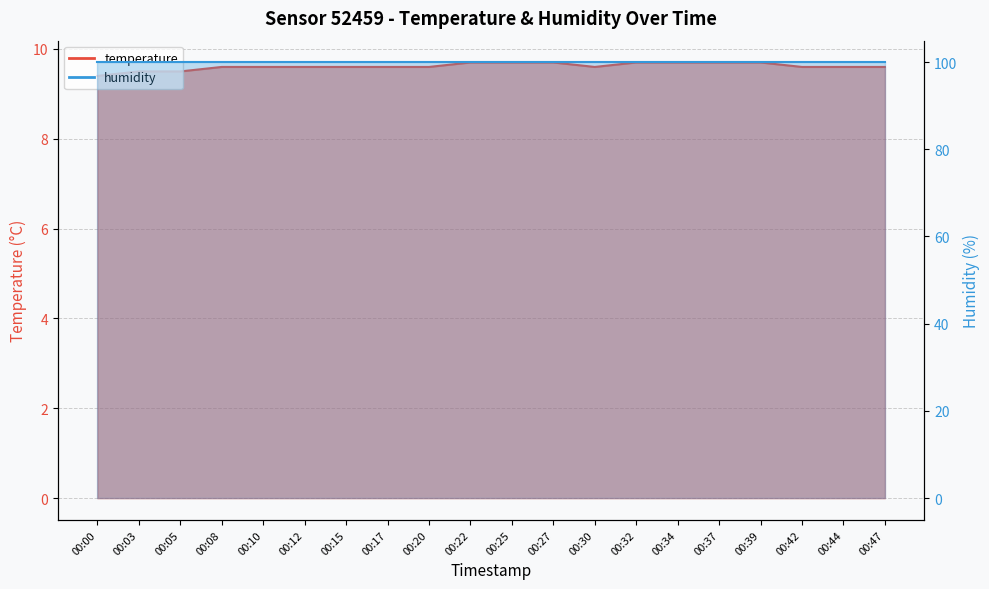

The value at 00:03 is 5.1. True or false?

False